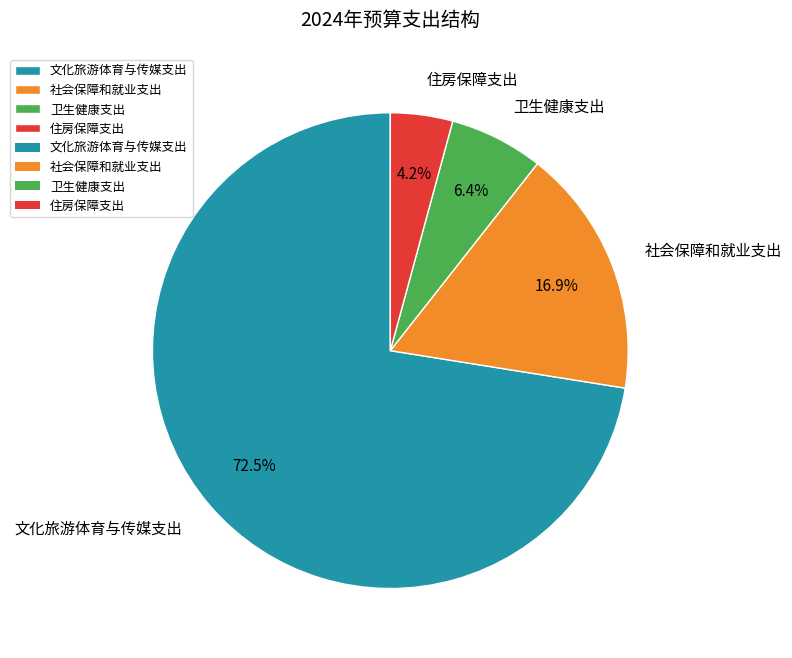

Approximately how many times larger is the value at 住房保障支出 compared to 卫生健康支出?

0.7